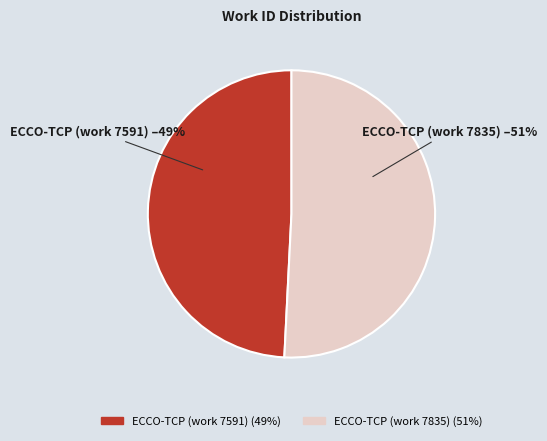

How many segments does this pie chart have?

2